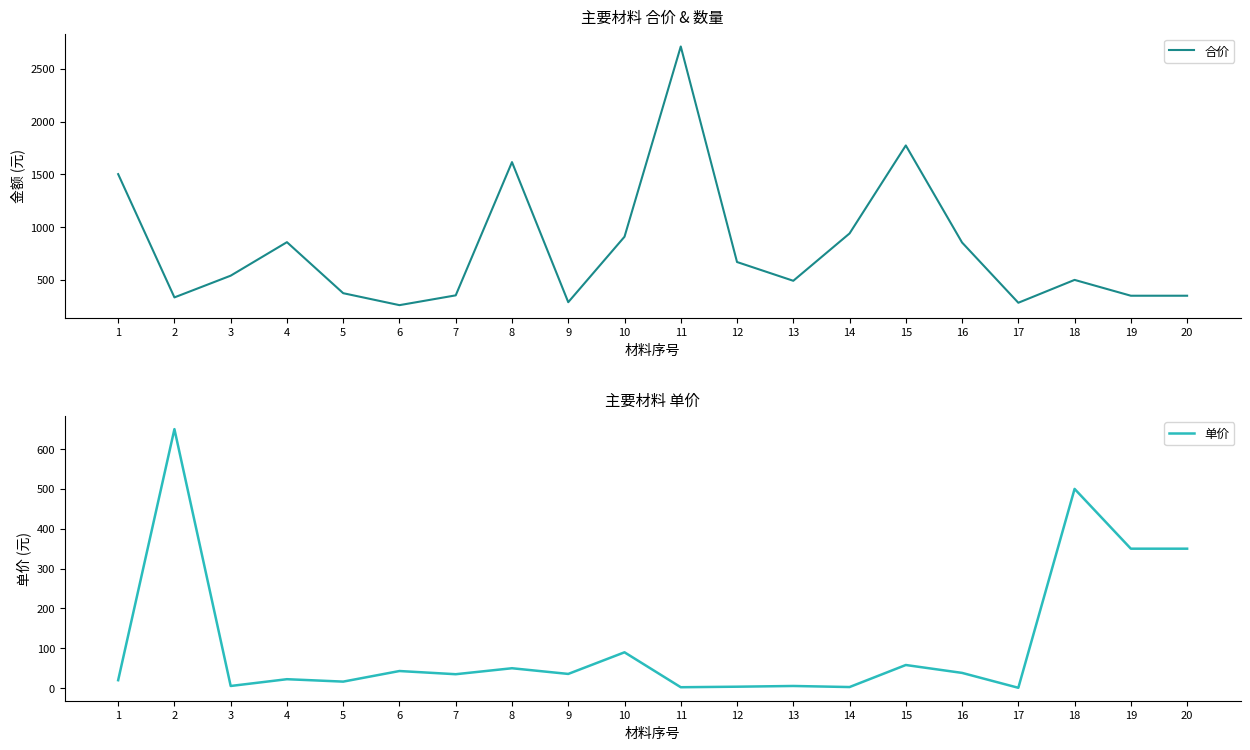

The 单价 series shows 20.0 at 1. True or false?

True